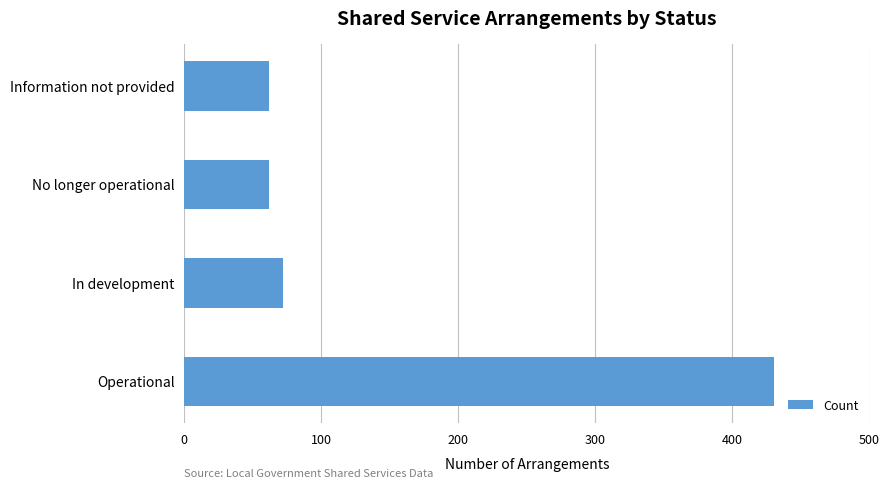

What is the approximate value at No longer operational?

62